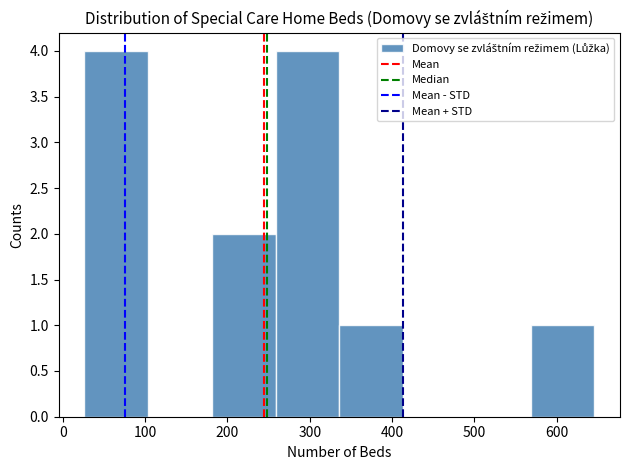

What is the height of the bar covering 340 to 410 on the x-axis? Neither the bar edges nor the heights are printed on the chart, so give them approximately, as read against the axes.

1